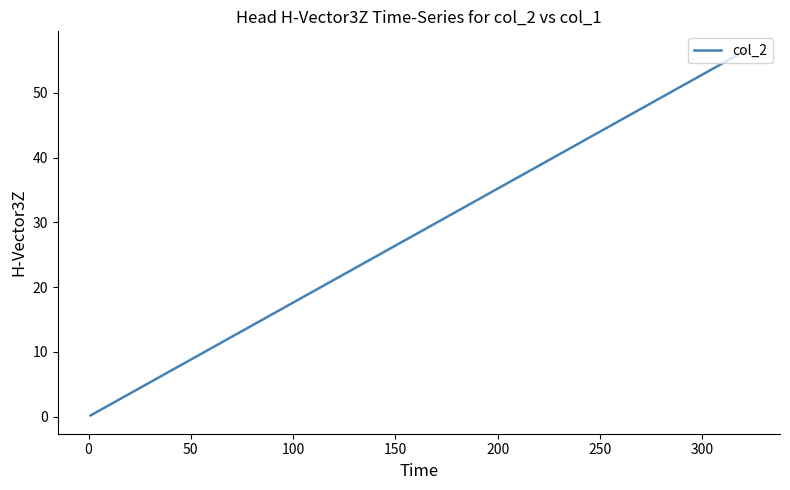

How many data points are above 1?

11